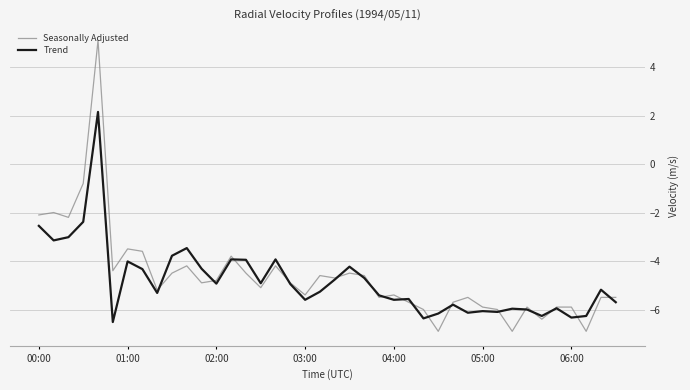

What is the difference between the maximum and minimum values in the Seasonally Adjusted series?

12.0